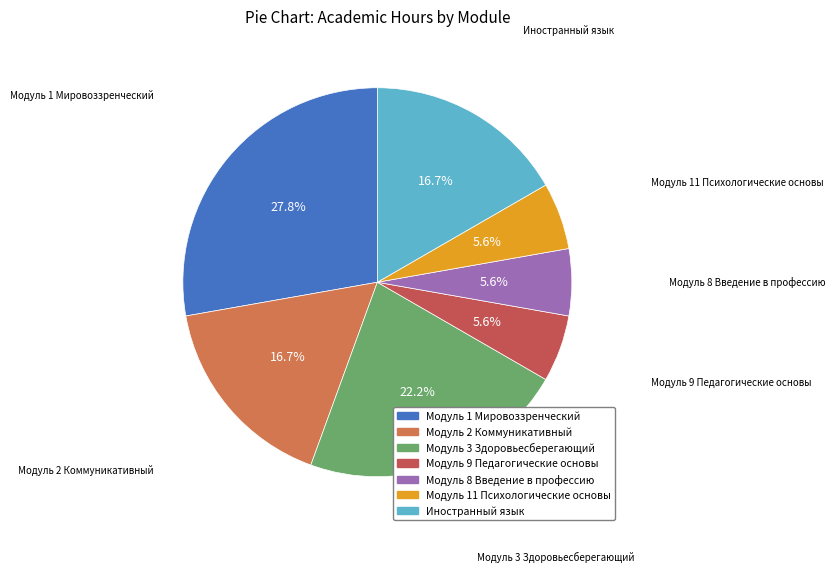

Approximately how many times larger is the value at Модуль 3 Здоровьесберегающий compared to Модуль 2 Коммуникативный?

1.3